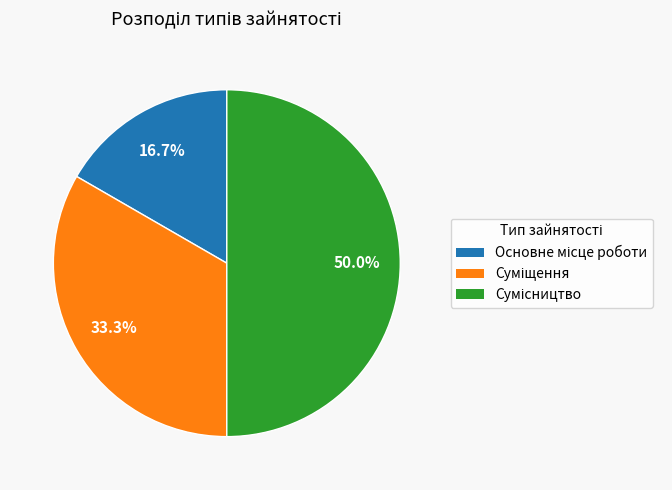

Count the number of slices in the pie.

3